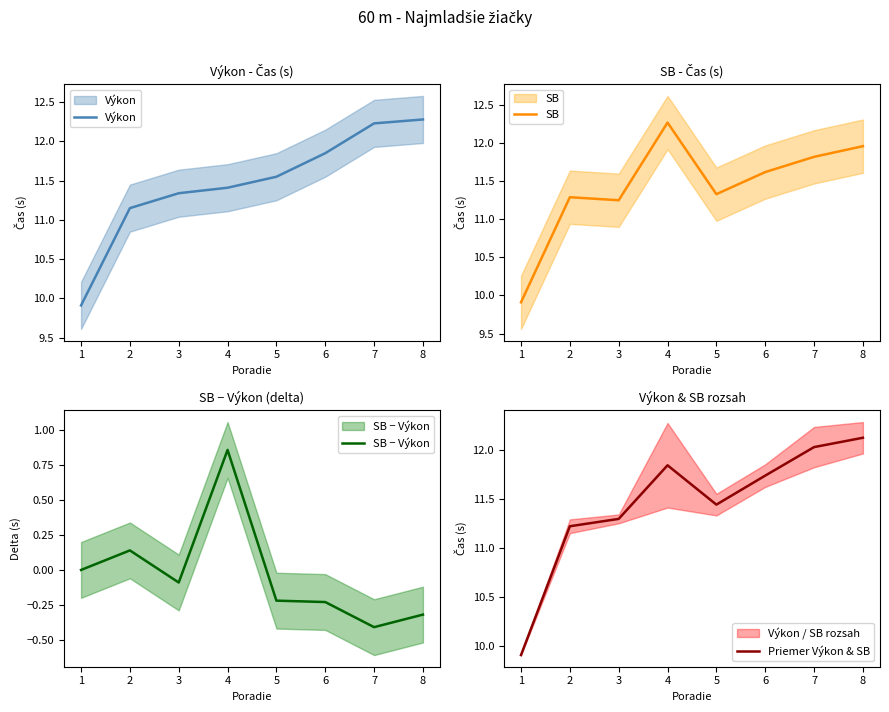

List the series in order of their peak value, highest first.

Výkon, SB, Priemer Výkon & SB, SB − Výkon